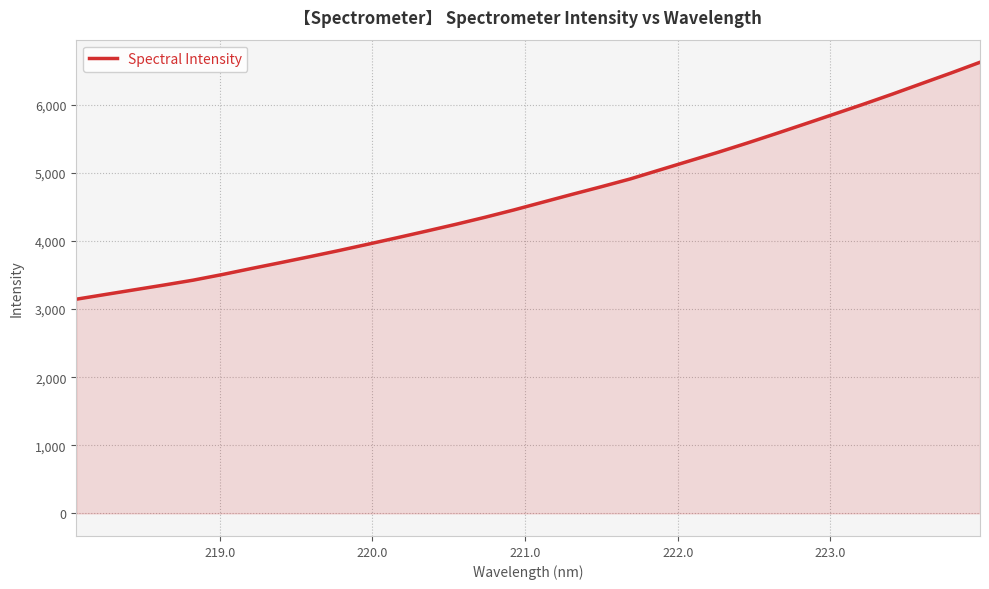

What is the greatest value displayed?

6623.8